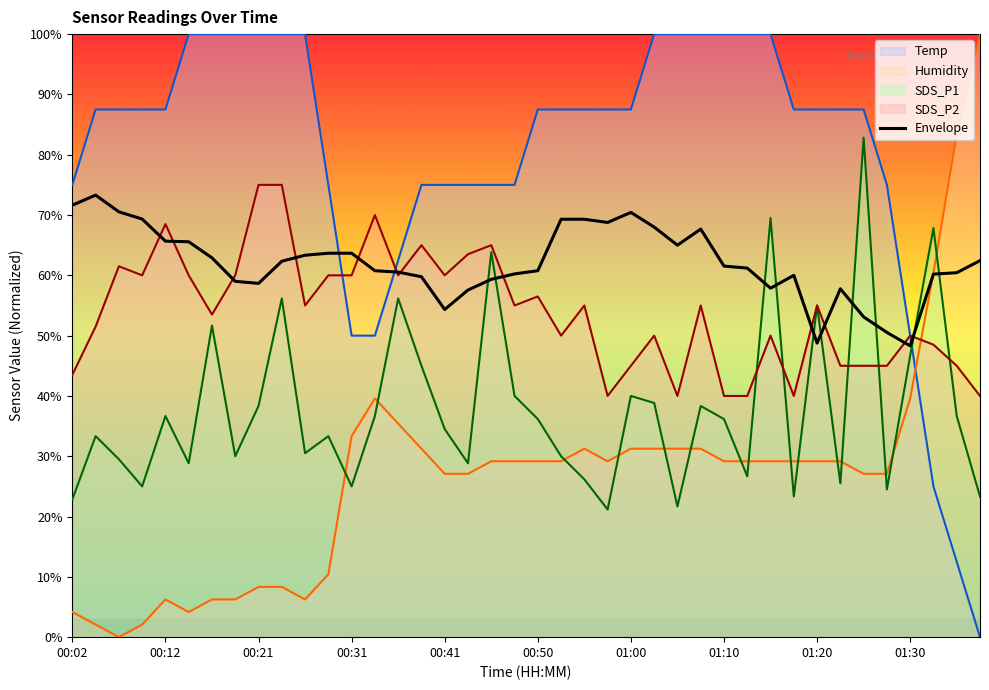

Reading left to right, what are all the values shown in this chart?

Temp: 00:02=75.0	00:04=87.5	00:07=87.5	00:09=87.5	00:12=87.5	00:14=100.0	00:16=100.0	00:19=100.0	00:21=100.0	00:24=100.0	00:26=100.0	00:29=75.0	00:31=50.0	00:33=50.0	00:36=62.5	00:38=75.0	00:41=75.0	00:43=75.0	00:46=75.0	00:48=75.0	00:50=87.5	00:53=87.5	00:55=87.5	00:58=87.5	01:00=87.5	01:03=100.0	01:05=100.0	01:08=100.0	01:10=100.0	01:12=100.0	01:15=100.0	01:18=87.5	01:20=87.5	01:22=87.5	01:25=87.5	01:27=75.0	01:30=50.0	01:32=25.0	01:35=12.5	01:37=0.0
Humidity: 00:02=4.2	00:04=2.1	00:07=0.0	00:09=2.1	00:12=6.2	00:14=4.2	00:16=6.2	00:19=6.2	00:21=8.3	00:24=8.3	00:26=6.2	00:29=10.4	00:31=33.3	00:33=39.6	00:36=35.4	00:38=31.2	00:41=27.1	00:43=27.1	00:46=29.2	00:48=29.2	00:50=29.2	00:53=29.2	00:55=31.2	00:58=29.2	01:00=31.2	01:03=31.2	01:05=31.2	01:08=31.2	01:10=29.2	01:12=29.2	01:15=29.2	01:18=29.2	01:20=29.2	01:22=29.2	01:25=27.1	01:27=27.1	01:30=39.6	01:32=60.4	01:35=83.3	01:37=100.0
SDS_P1: 00:02=22.8	00:04=33.3	00:07=29.5	00:09=25.0	00:12=36.7	00:14=28.8	00:16=51.7	00:19=30.0	00:21=38.3	00:24=56.2	00:26=30.5	00:29=33.3	00:31=25.0	00:33=36.7	00:36=56.2	00:38=45.0	00:41=34.5	00:43=28.8	00:46=63.8	00:48=40.0	00:50=36.2	00:53=30.0	00:55=26.2	00:58=21.2	01:00=40.0	01:03=38.8	01:05=21.7	01:08=38.3	01:10=36.2	01:12=26.7	01:15=69.5	01:18=23.3	01:20=55.0	01:22=25.5	01:25=82.8	01:27=24.5	01:30=46.7	01:32=67.8	01:35=36.7	01:37=23.3
SDS_P2: 00:02=43.5	00:04=51.5	00:07=61.5	00:09=60.0	00:12=68.5	00:14=60.0	00:16=53.5	00:19=60.0	00:21=75.0	00:24=75.0	00:26=55.0	00:29=60.0	00:31=60.0	00:33=70.0	00:36=60.0	00:38=65.0	00:41=60.0	00:43=63.5	00:46=65.0	00:48=55.0	00:50=56.5	00:53=50.0	00:55=55.0	00:58=40.0	01:00=45.0	01:03=50.0	01:05=40.0	01:08=55.0	01:10=40.0	01:12=40.0	01:15=50.0	01:18=40.0	01:20=55.0	01:22=45.0	01:25=45.0	01:27=45.0	01:30=50.0	01:32=48.5	01:35=45.0	01:37=40.0